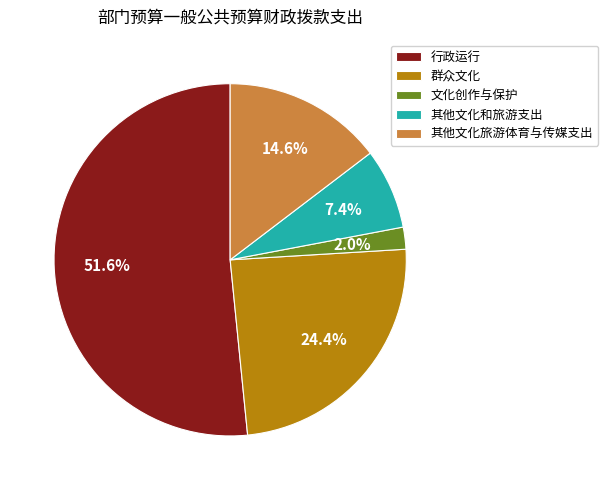

To the nearest percent, what is the average slice percentage?

20%